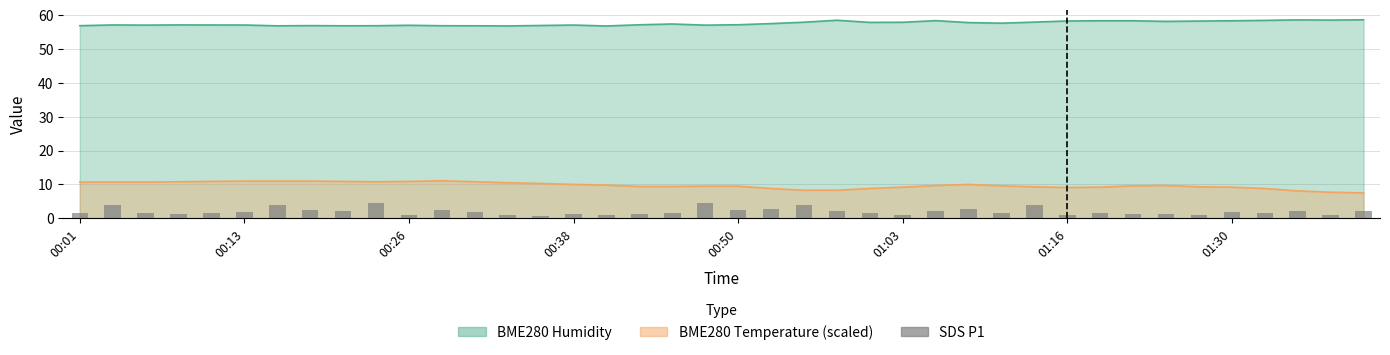

What is the ratio of the value at 10 to the value at 18?

0.5